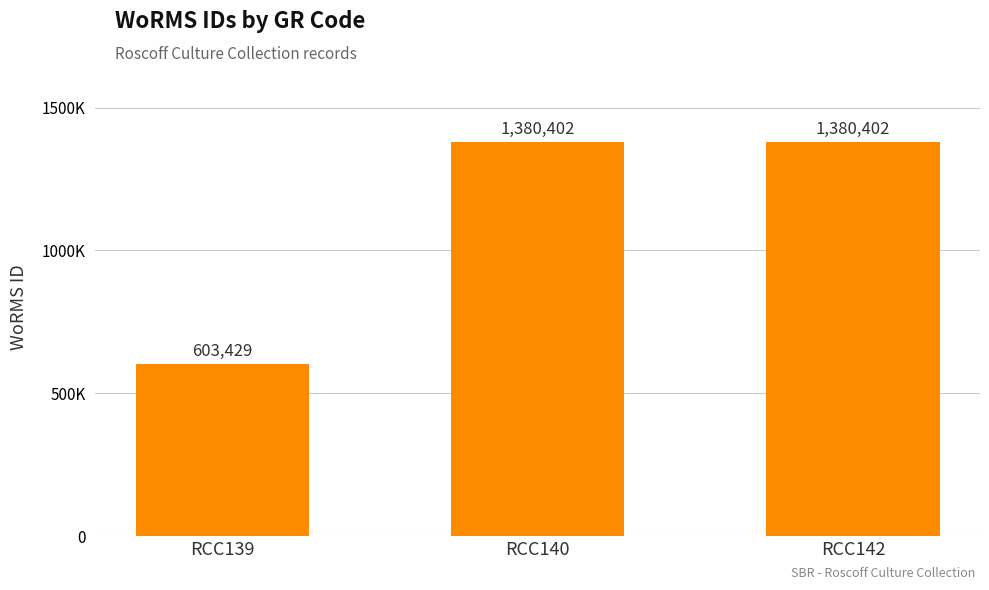

Does the chart contain any negative values?

No